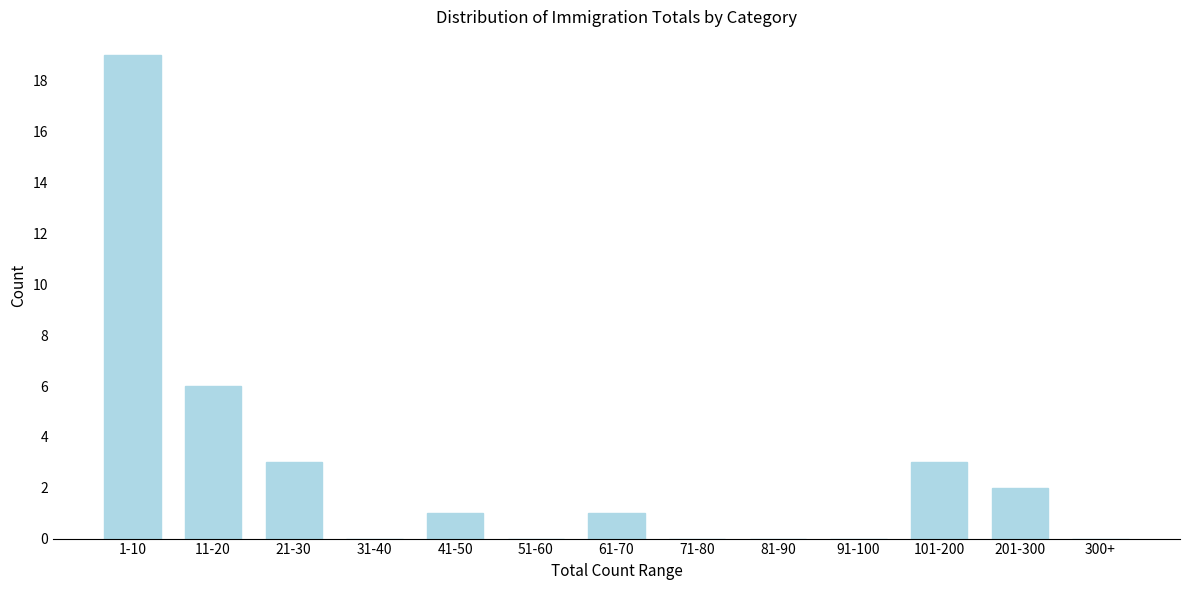

Reading left to right, list all the values displayed in this chart.

1-10=19	11-20=6	21-30=3	31-40=0	41-50=1	51-60=0	61-70=1	71-80=0	81-90=0	91-100=0	101-200=3	201-300=2	300+=0